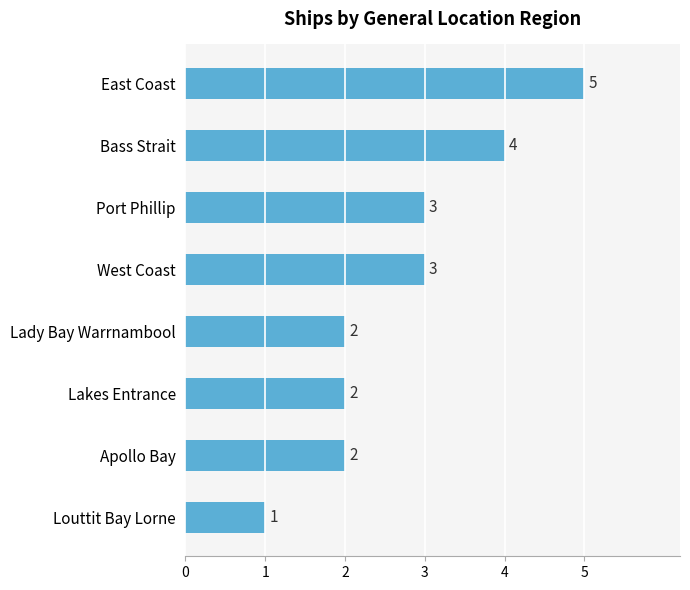

Is it true that the value at Apollo Bay is 2?

True